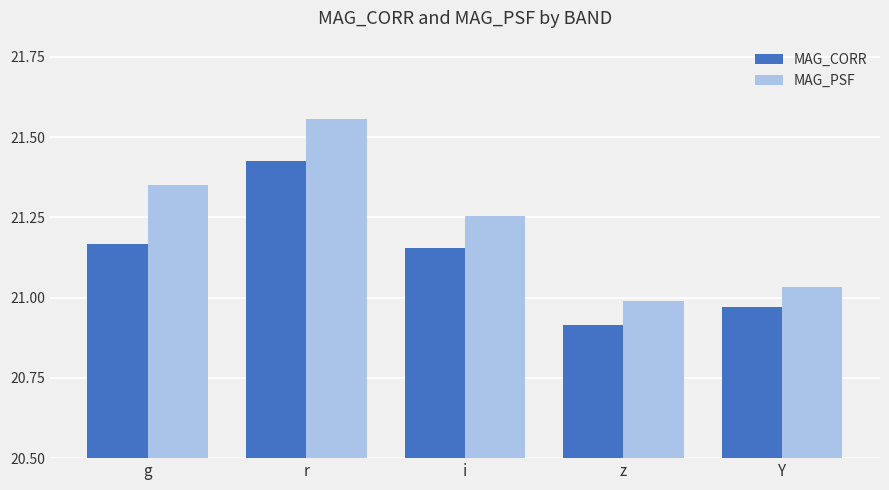

How many data points in MAG_CORR are less than 21?

2